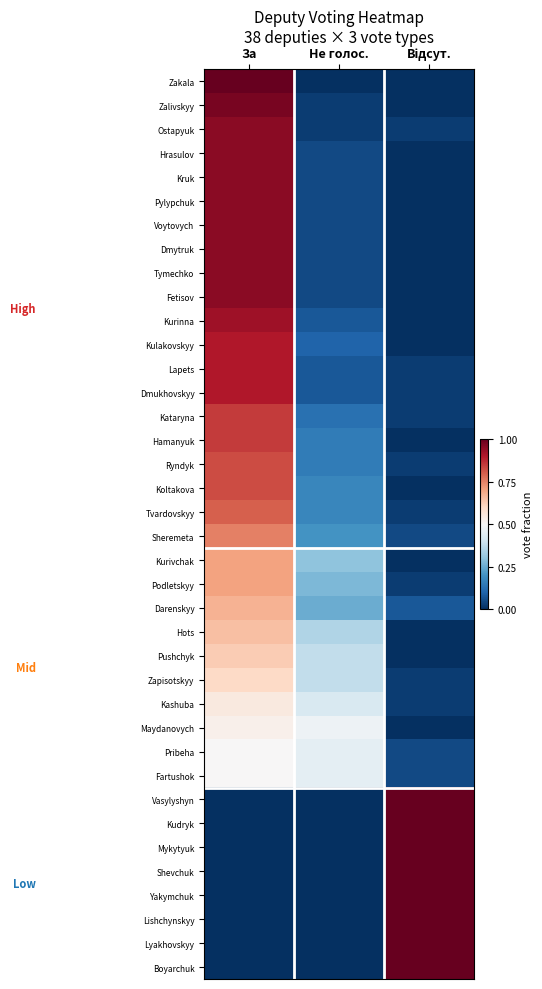

Count the number of data series in this chart.

38